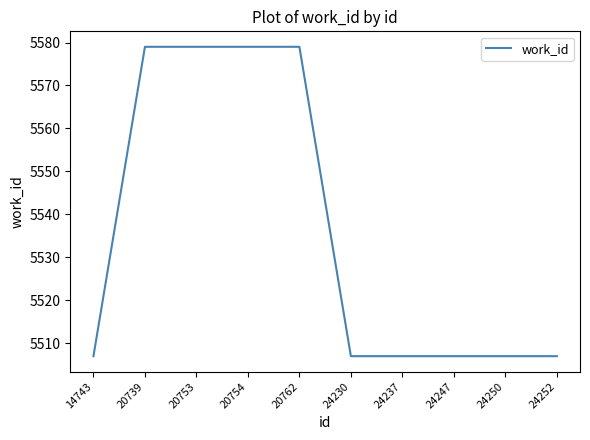

What is the maximum value shown in the chart?

5579